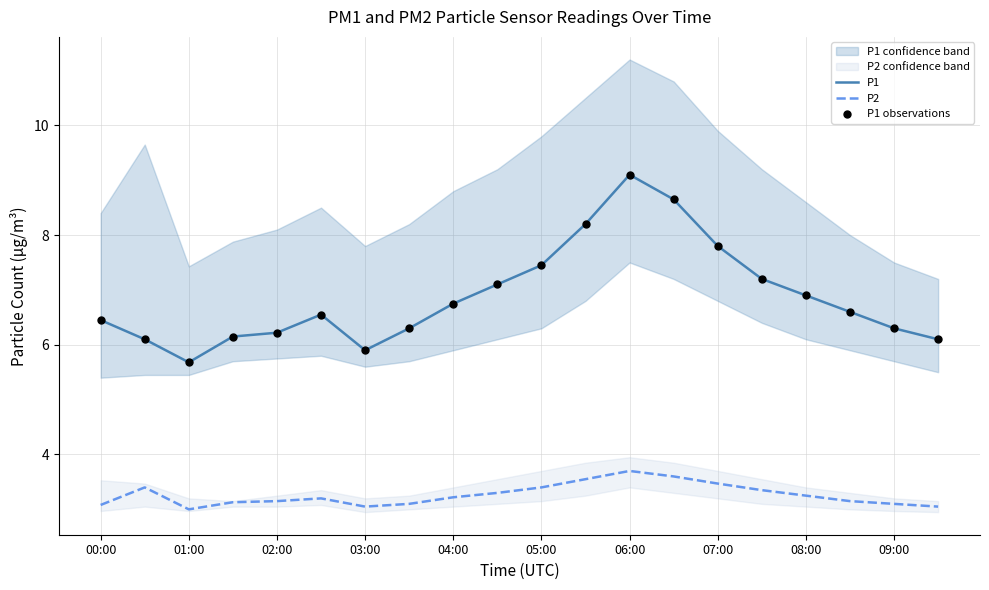

At which label does P1 reach its peak?

06:00